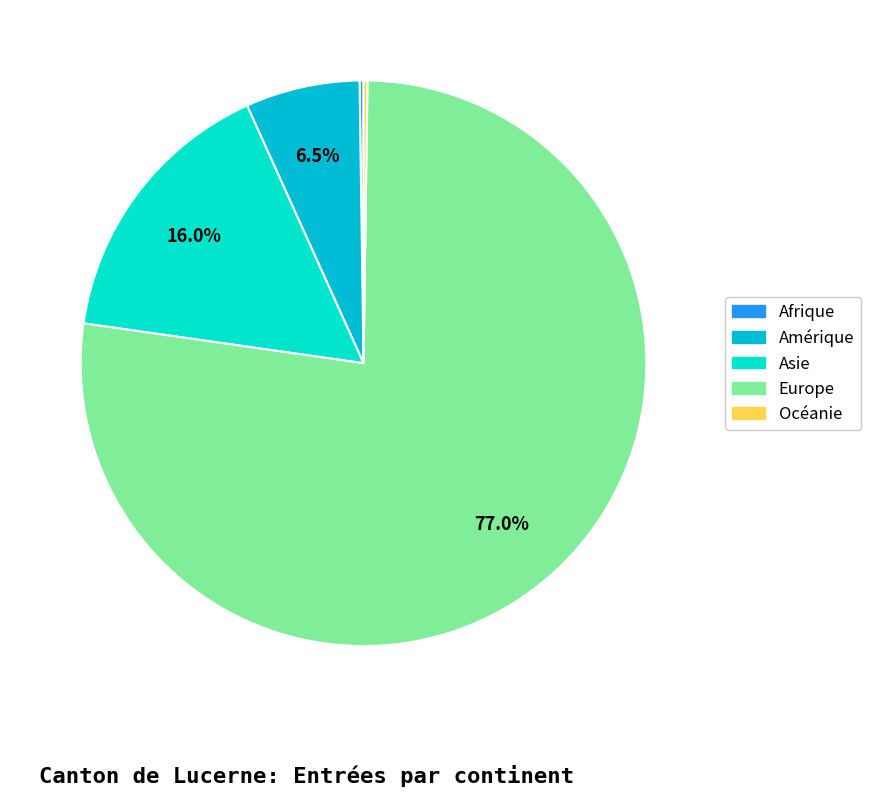

Which category has the biggest portion of the pie?

Europe